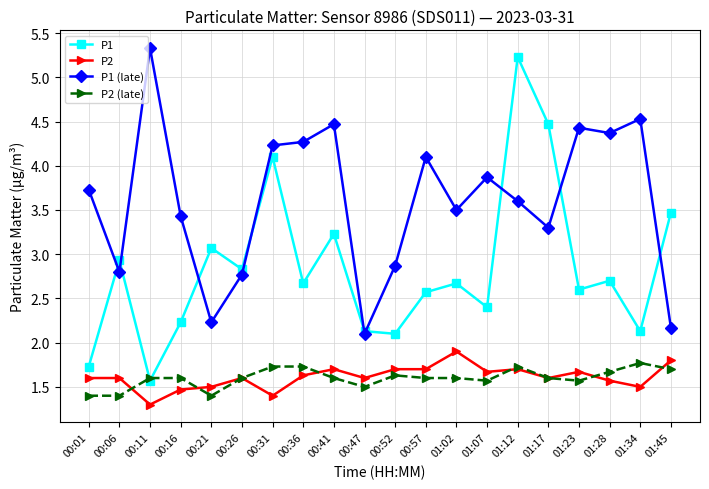

Is it true that P1 (late) equals 3.8 at 00:06?

False